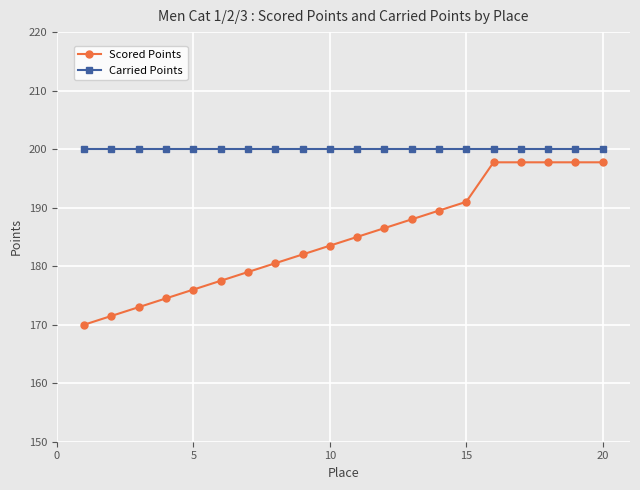

How many distinct data groups are displayed?

2